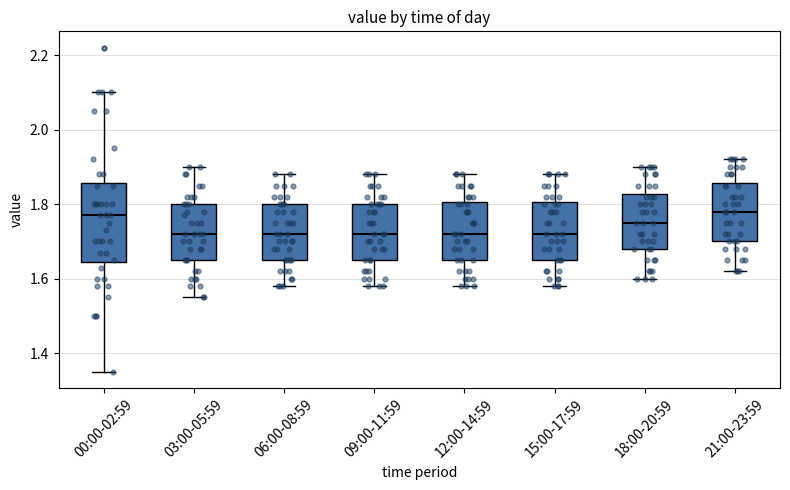

Reading left to right, read every box against the y-axis: the position of its median line, the range the box covers, and the ends of its whiskers. The values are not printed on the chart, so give them approximately, as read against the axis.

00:00-02:59: median 1.78, box 1.64 to 1.86, whiskers 1.36 to 2.10
03:00-05:59: median 1.72, box 1.66 to 1.80, whiskers 1.56 to 1.90
06:00-08:59: median 1.72, box 1.66 to 1.80, whiskers 1.58 to 1.88
09:00-11:59: median 1.72, box 1.66 to 1.80, whiskers 1.58 to 1.88
12:00-14:59: median 1.72, box 1.66 to 1.80, whiskers 1.58 to 1.88
15:00-17:59: median 1.72, box 1.66 to 1.80, whiskers 1.58 to 1.88
18:00-20:59: median 1.76, box 1.68 to 1.82, whiskers 1.60 to 1.90
21:00-23:59: median 1.78, box 1.70 to 1.86, whiskers 1.62 to 1.92